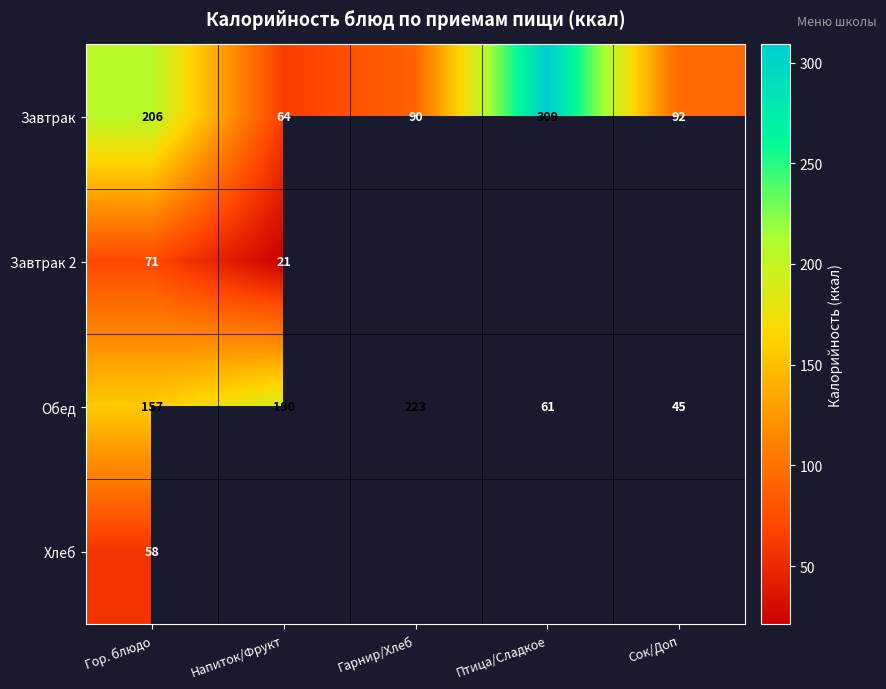

What is the sum of all Обед values?

676